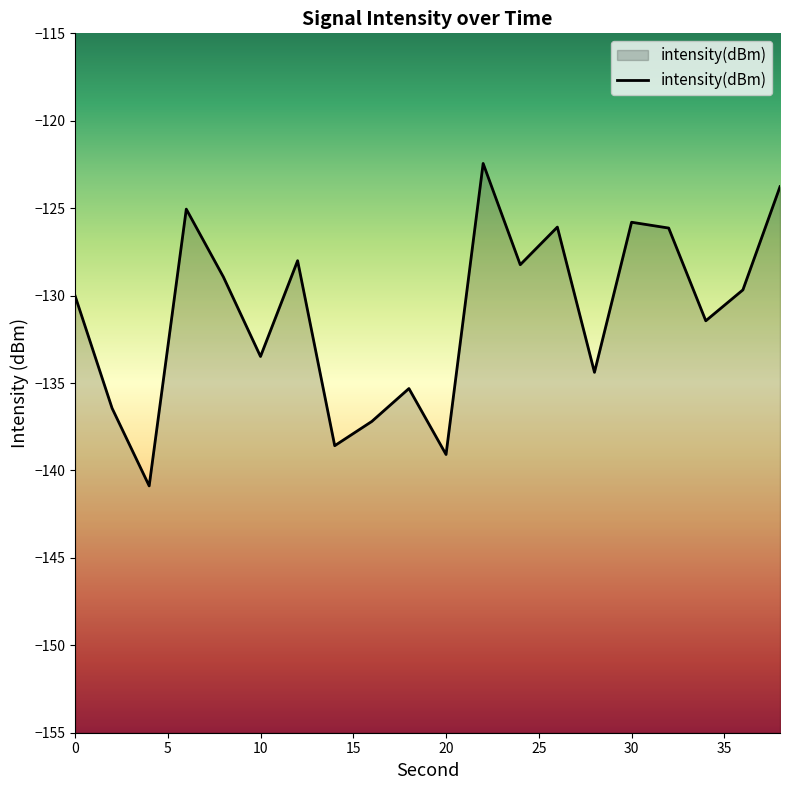

Where is the first local maximum?

6